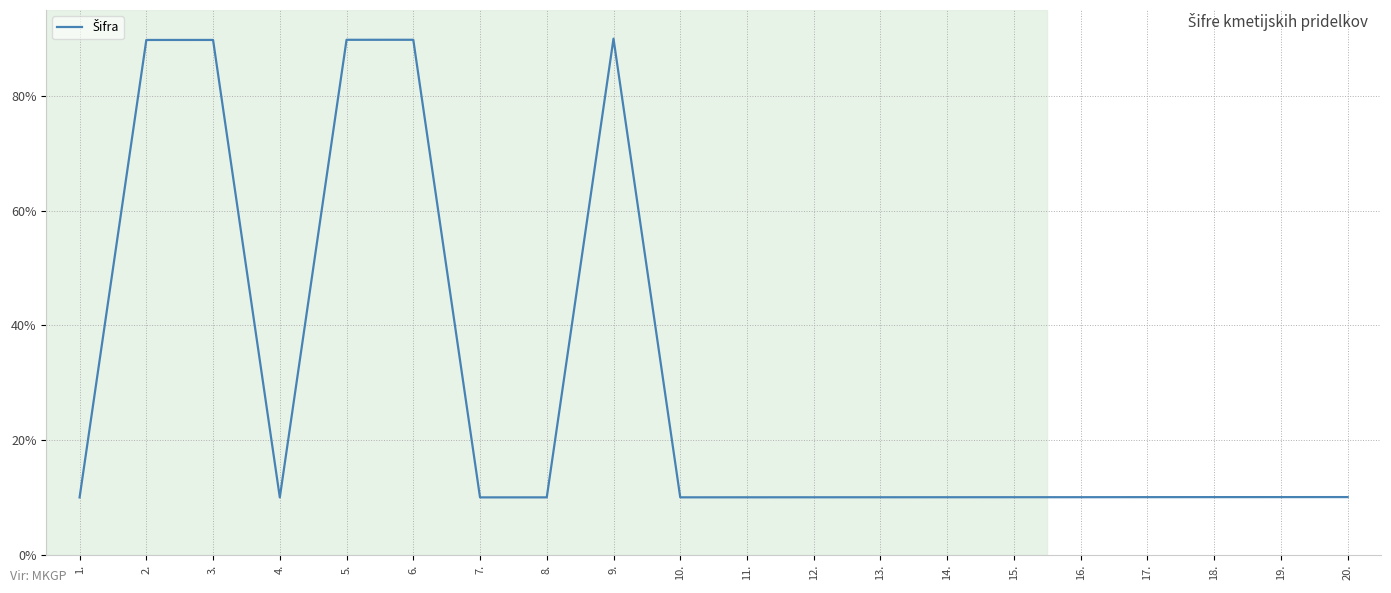

Approximately how many times larger is the value at 20. compared to 8.?

1.0